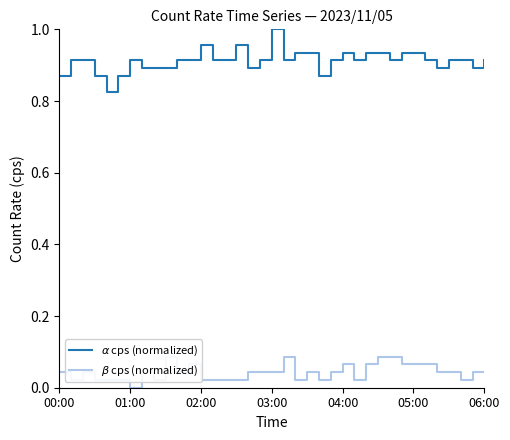

Which series has the widest spread of values?

$\alpha$ cps (normalized)